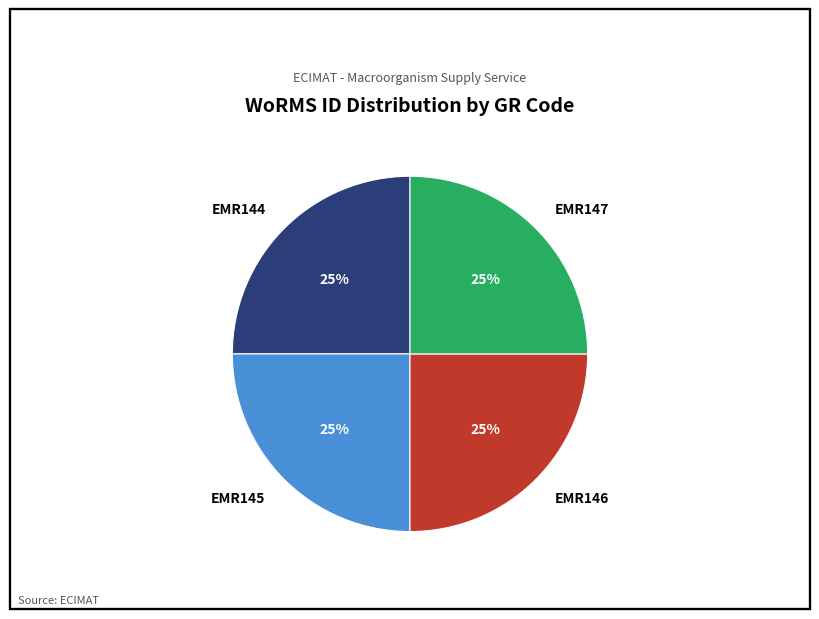

How many slices are in this pie chart?

4